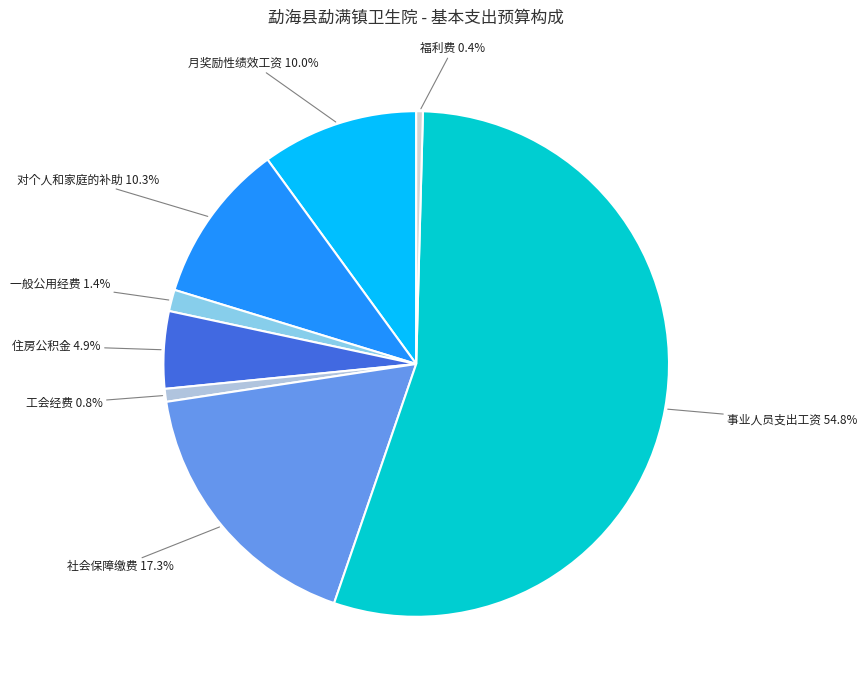

What is the ratio of the value at 月奖励性绩效工资 to the value at 福利费?

23.6